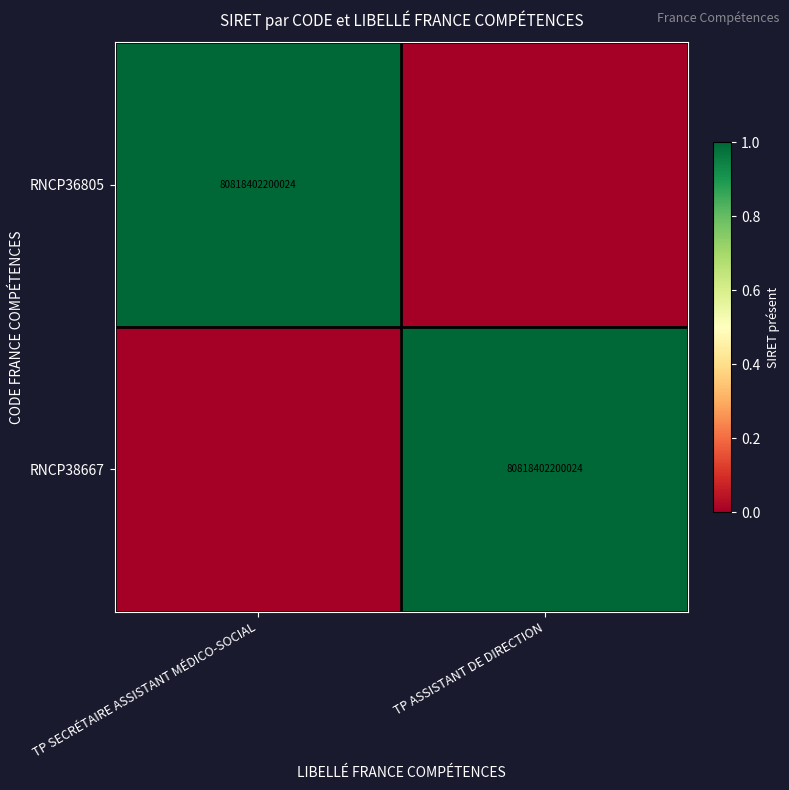

Is it true that RNCP36805 equals 1 at TP SECRÉTAIRE ASSISTANT MÉDICO-SOCIAL?

False